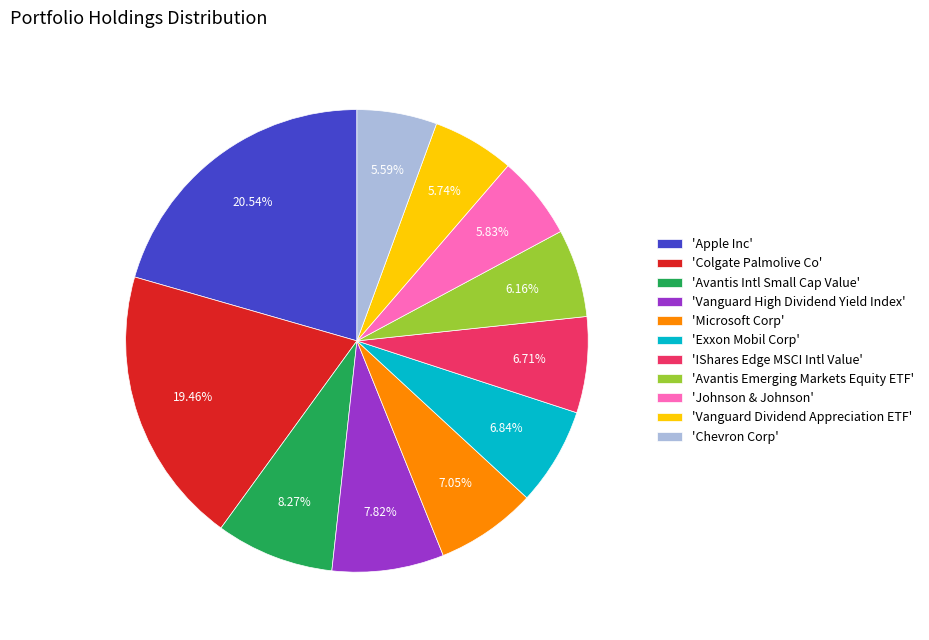

Is 'Avantis Intl Small Cap Value' the majority of the pie?

No